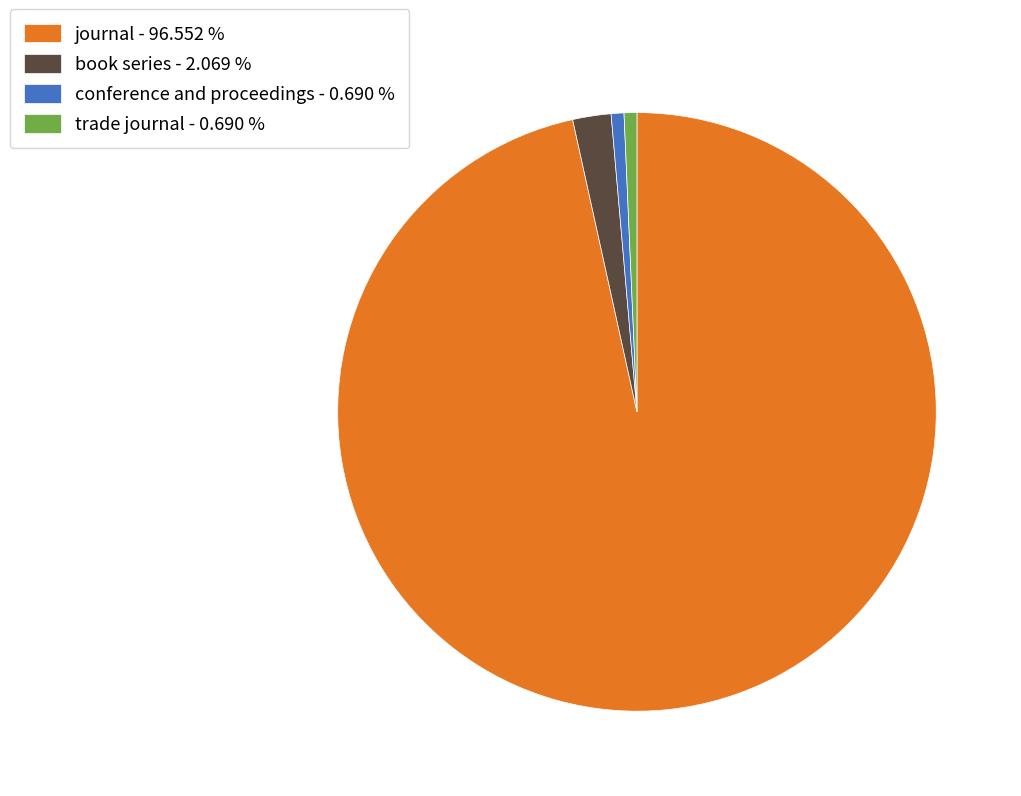

Approximately how many times larger is the value at conference and proceedings - 0.690 % compared to book series - 2.069 %?

0.3